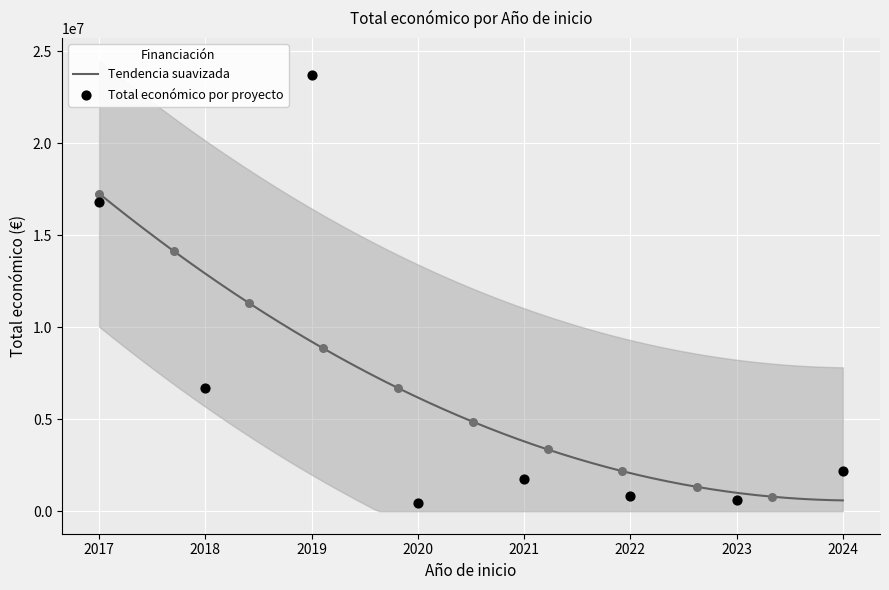

What is the maximum value for Tendencia suavizada?

17264888.0